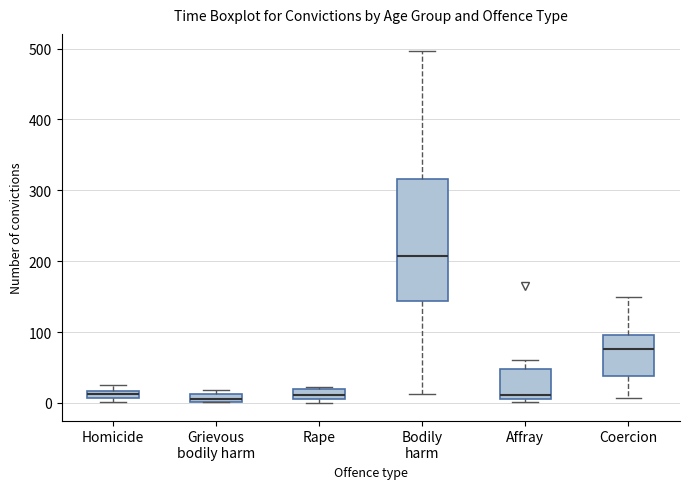

Comparing the boxes themselves (not the whiskers), which one is the tallest?

Bodily harm